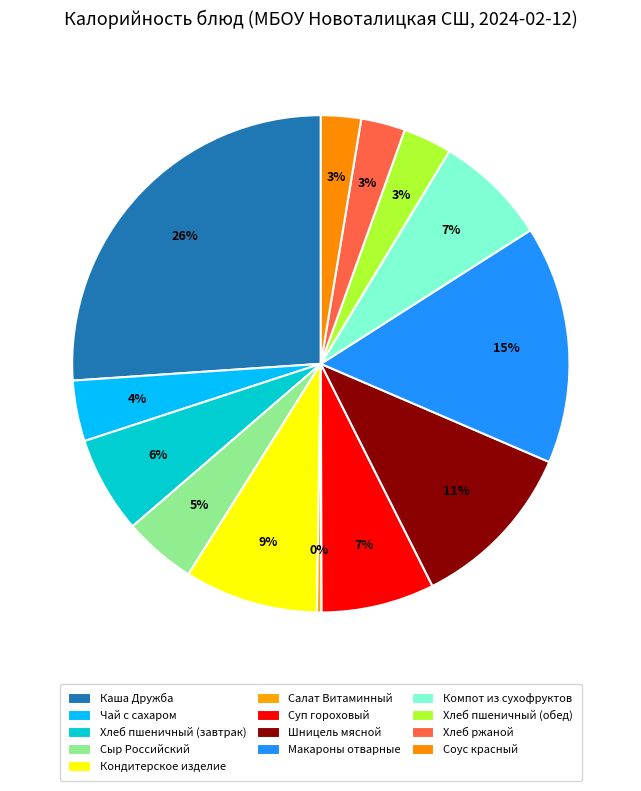

Count the number of slices in the pie.

13